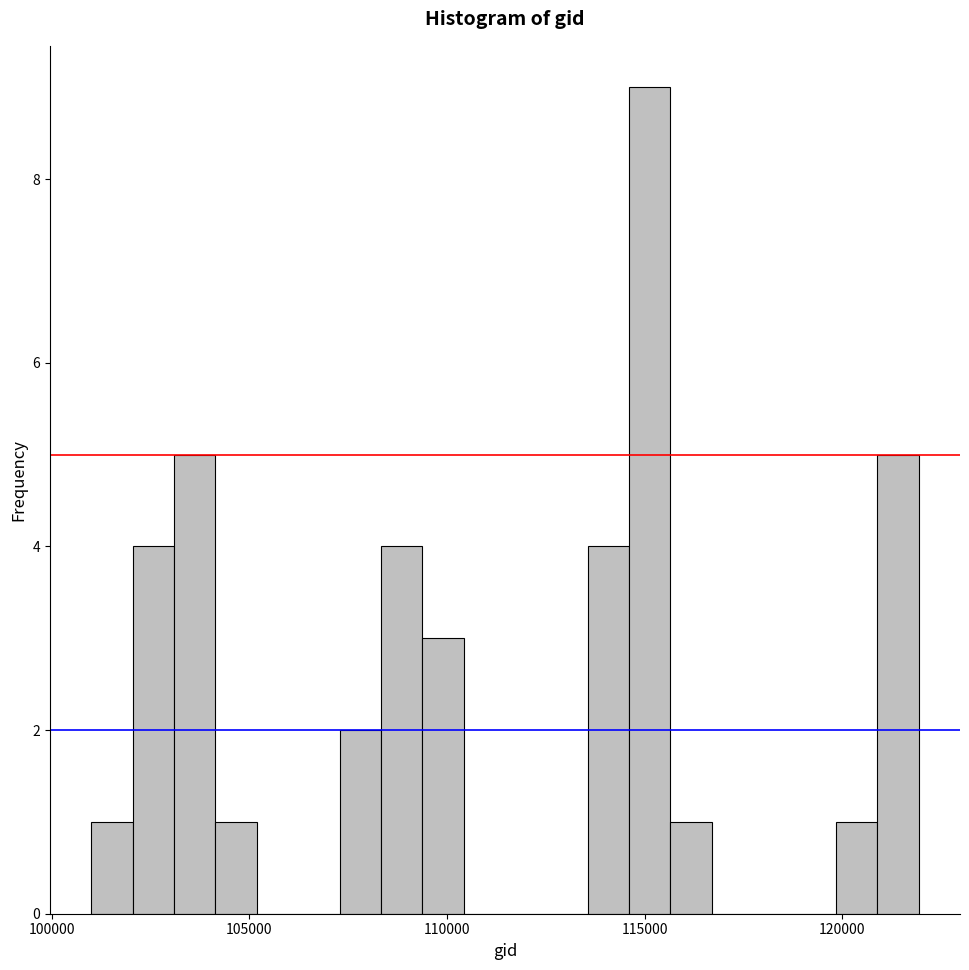

Read against the x-axis, roughly where is the centre of the tallest bar?

115000